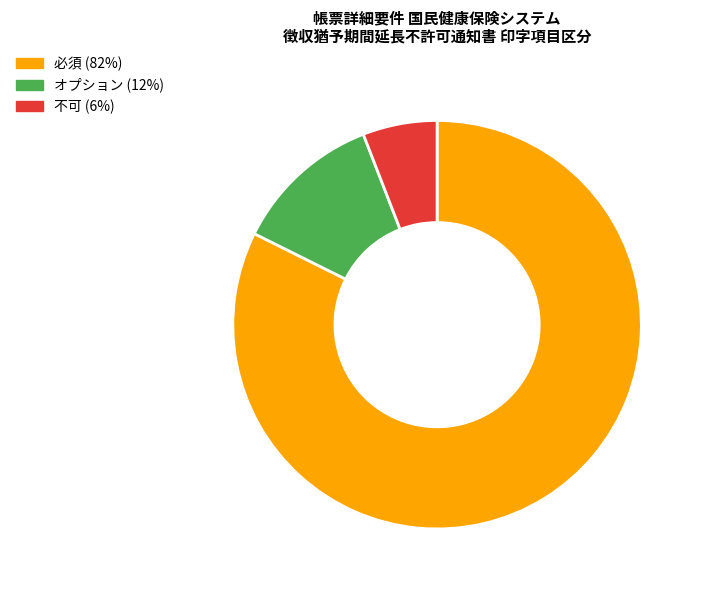

Does 必須 account for over 50% of the chart?

Yes